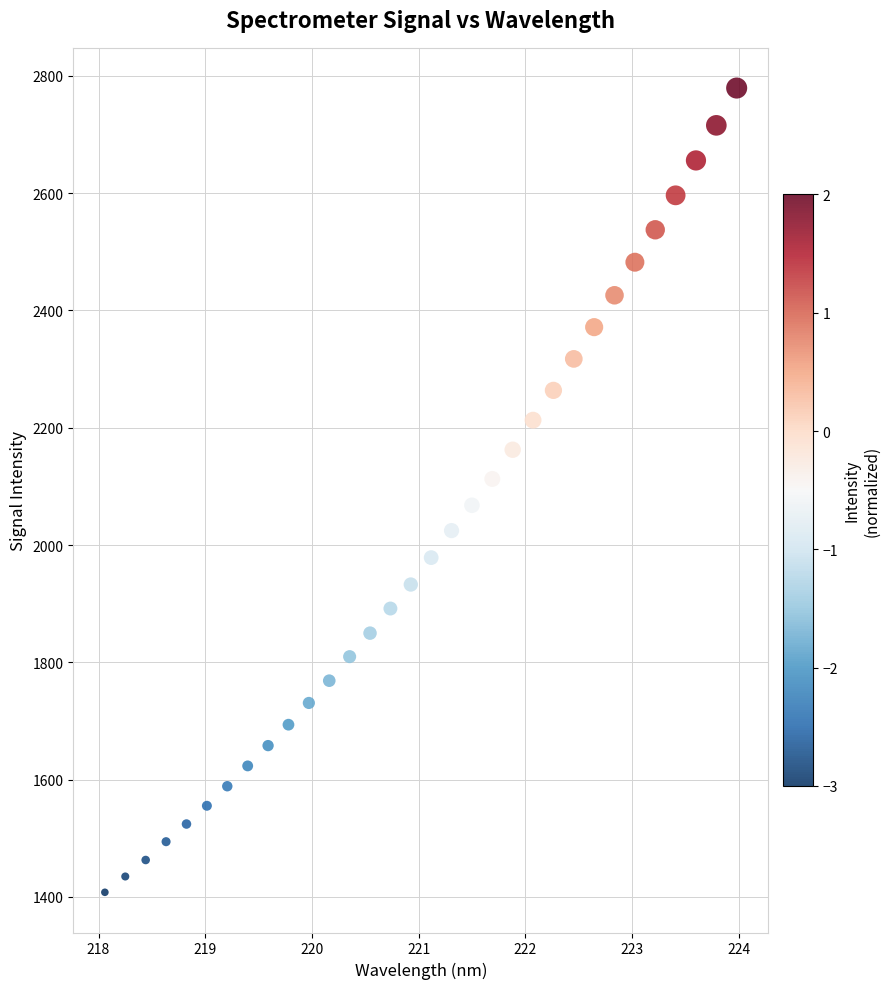

What is the range of Y values (max minus min)?

1371.4